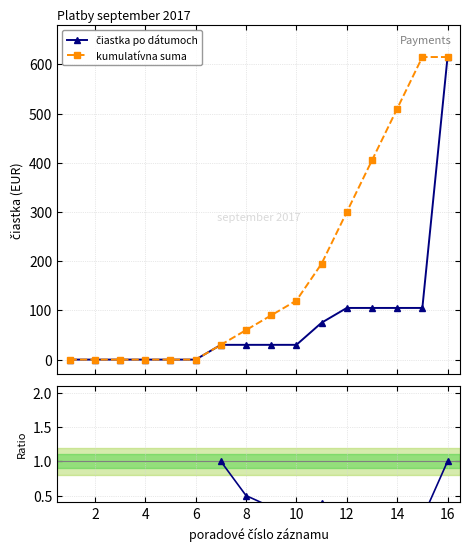

How many values in kumulatívna suma are above zero?

10